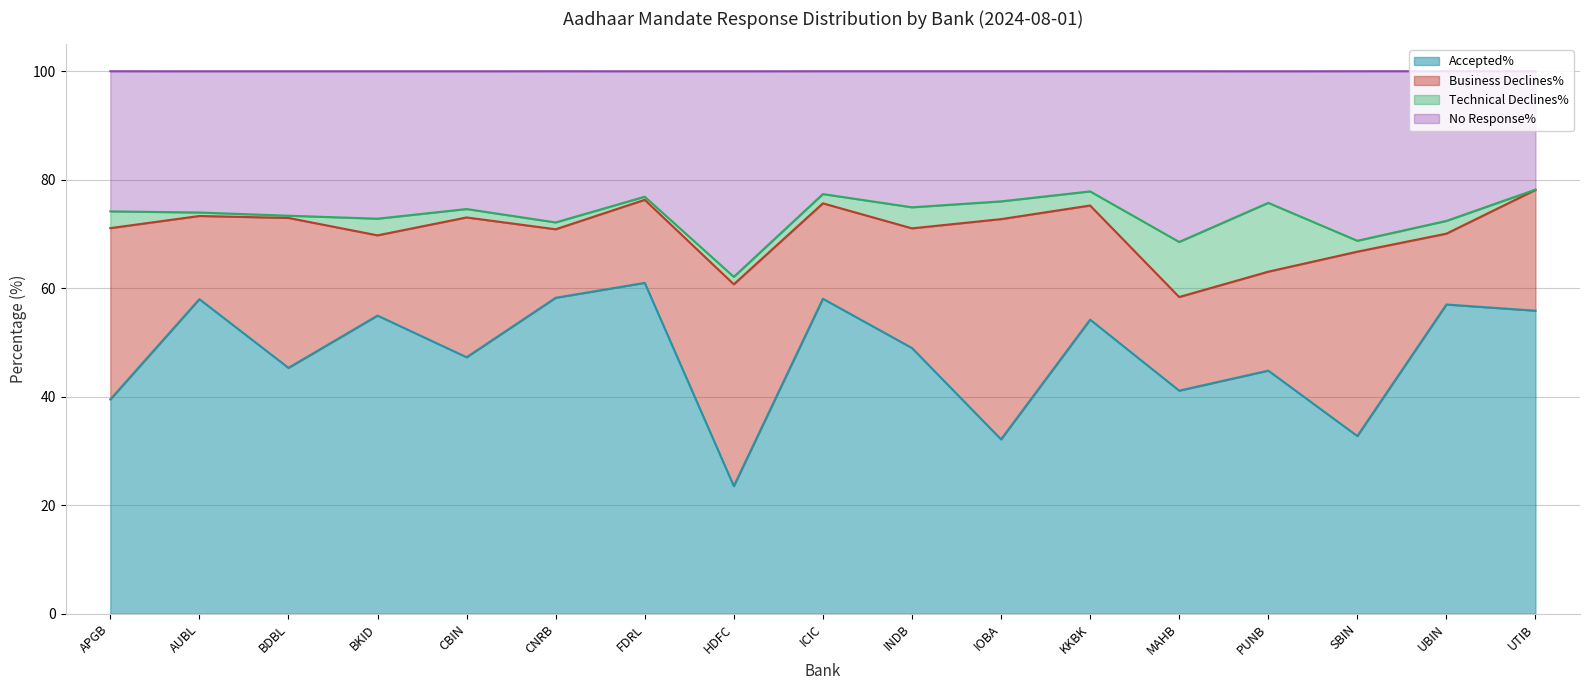

Which category has the lowest value in the Accepted% series?

HDFC